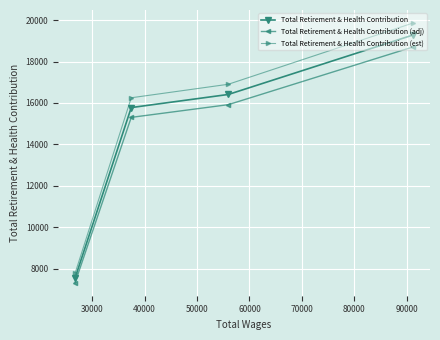

What is the value of the Total Retirement & Health Contribution (adj) point at the 4th from the left?

18702.6